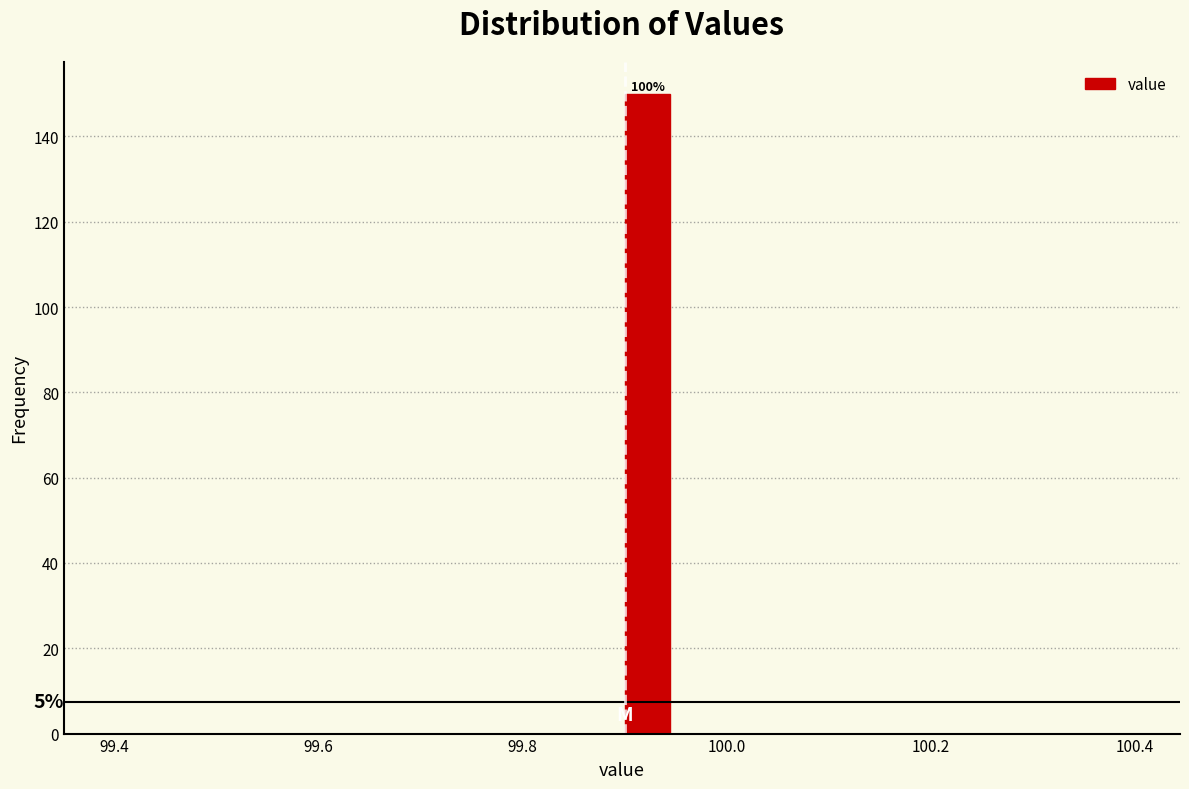

Around what value on the x-axis is the tallest bar? Give the approximate position of its centre, as read against the axis.

99.92